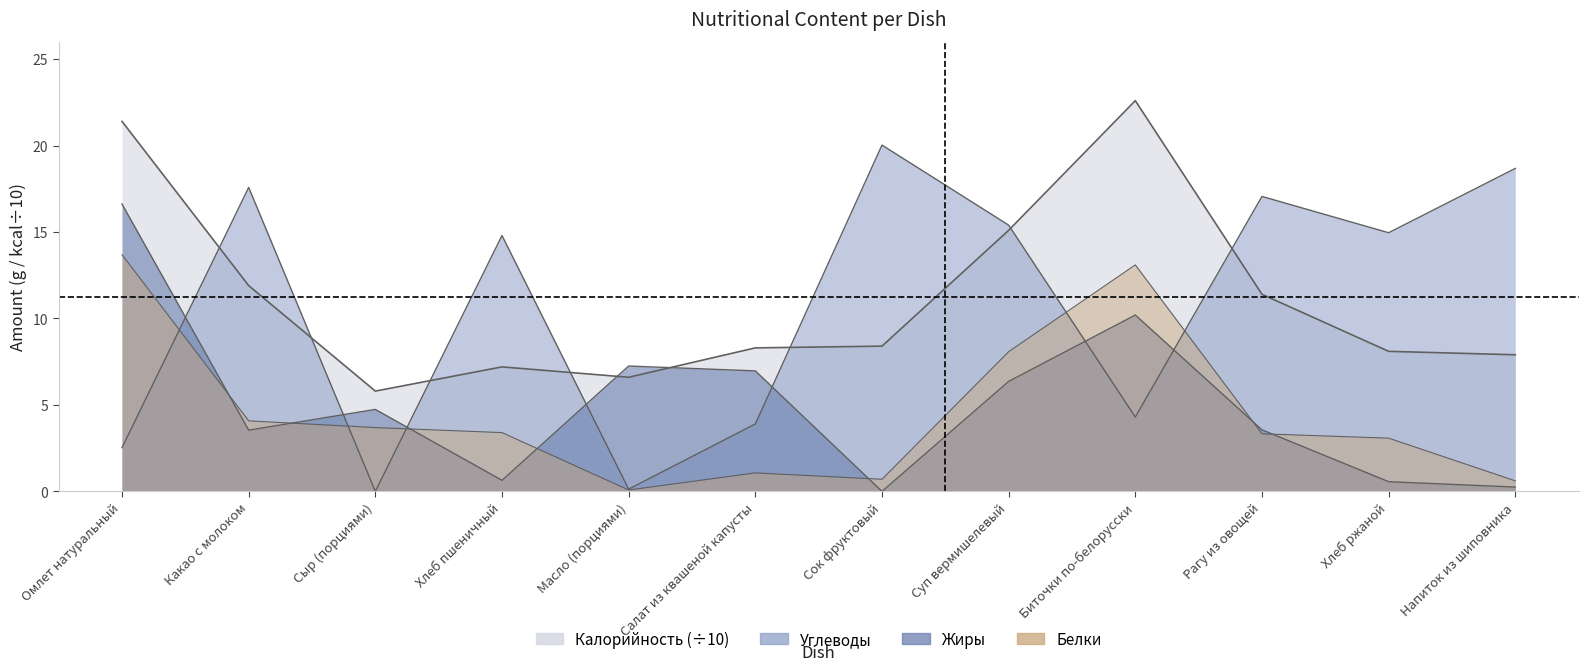

Reading left to right, what are all the values shown in this chart?

Калорийность: 21.4	11.9	5.8	7.2	6.6	8.3	8.4	15.1	22.6	11.4	8.1	7.9
Белки: 13.7	4.1	3.7	3.4	0.1	1.1	0.7	8.1	13.1	3.3	3.1	0.6
Жиры: 16.6	3.5	4.7	0.6	7.2	7.0	0.0	6.4	10.2	3.6	0.6	0.2
Углеводы: 2.5	17.6	0.0	14.8	0.1	3.9	20.0	15.4	4.3	17.1	15.0	18.7